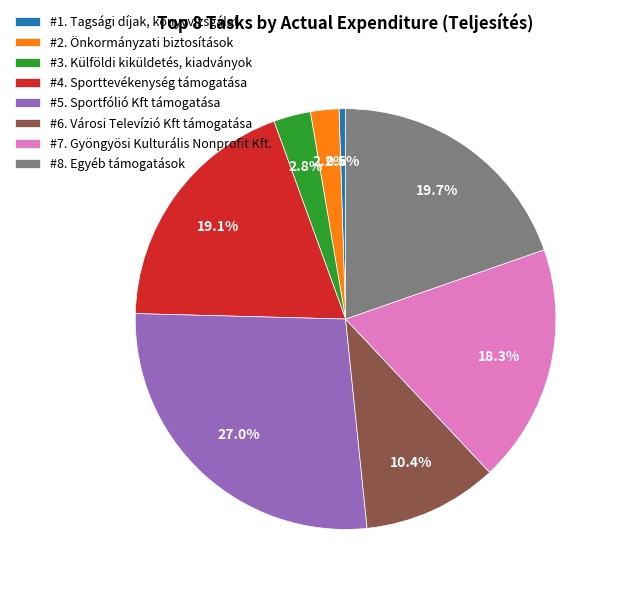

Rank the categories by value from lowest to highest.

#1. Tagsági díjak, könyvvizsgálat, #2. Önkormányzati biztosítások, #3. Külföldi kiküldetés, kiadványok, #6. Városi Televízió Kft támogatása, #7. Gyöngyösi Kulturális Nonprofit Kft., #4. Sporttevékenység támogatása, #8. Egyéb támogatások, #5. Sportfólió Kft támogatása